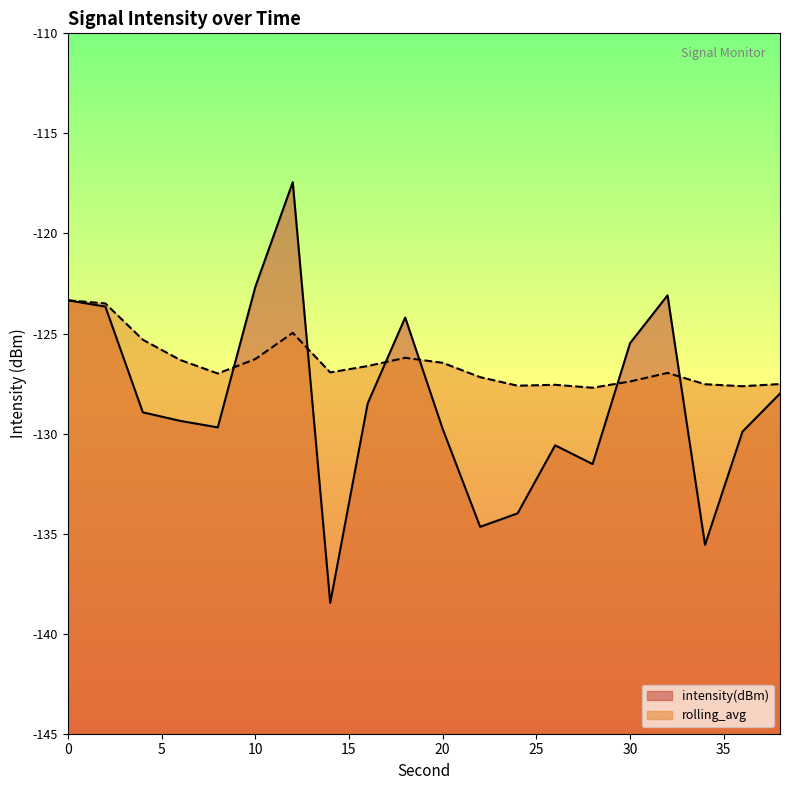

Reading left to right, what are all the values shown in this chart?

intensity(dBm): -123.3	-123.7	-128.9	-129.4	-129.7	-122.7	-117.4	-138.5	-128.5	-124.2	-129.8	-134.7	-134.0	-130.6	-131.5	-125.5	-123.1	-135.6	-129.9	-128.0
rolling_avg: -123.3	-123.5	-125.3	-126.3	-127.0	-126.3	-125.0	-126.9	-126.6	-126.2	-126.5	-127.2	-127.6	-127.6	-127.7	-127.4	-127.0	-127.5	-127.6	-127.5